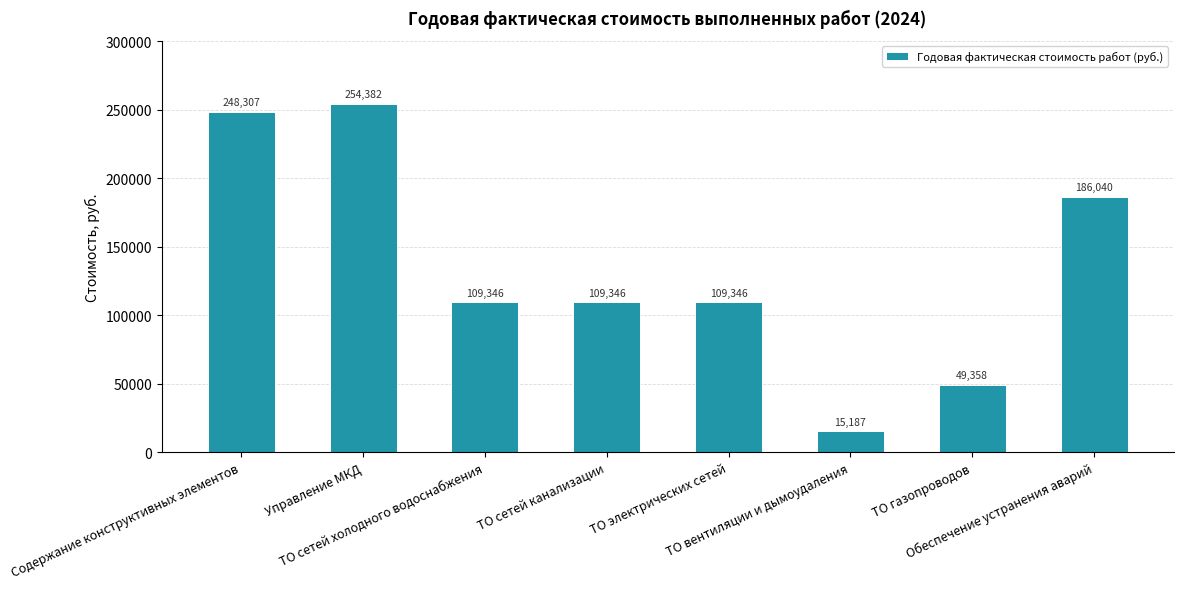

Between Управление МКД and ТО газопроводов, which is larger?

Управление МКД